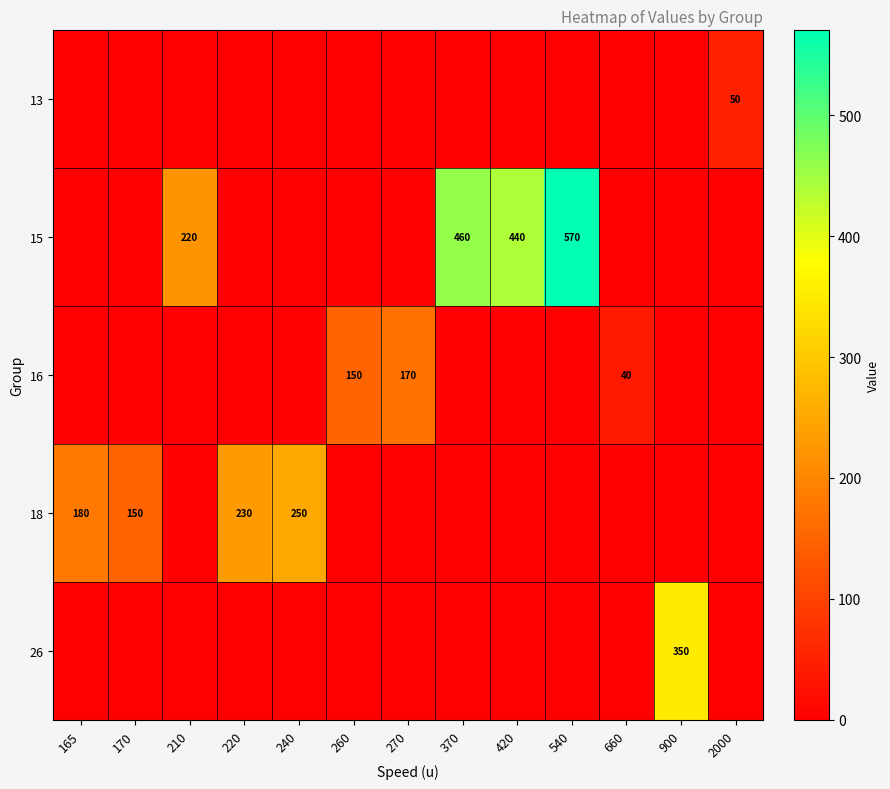

Is it true that 13 equals 50 at 2000?

True